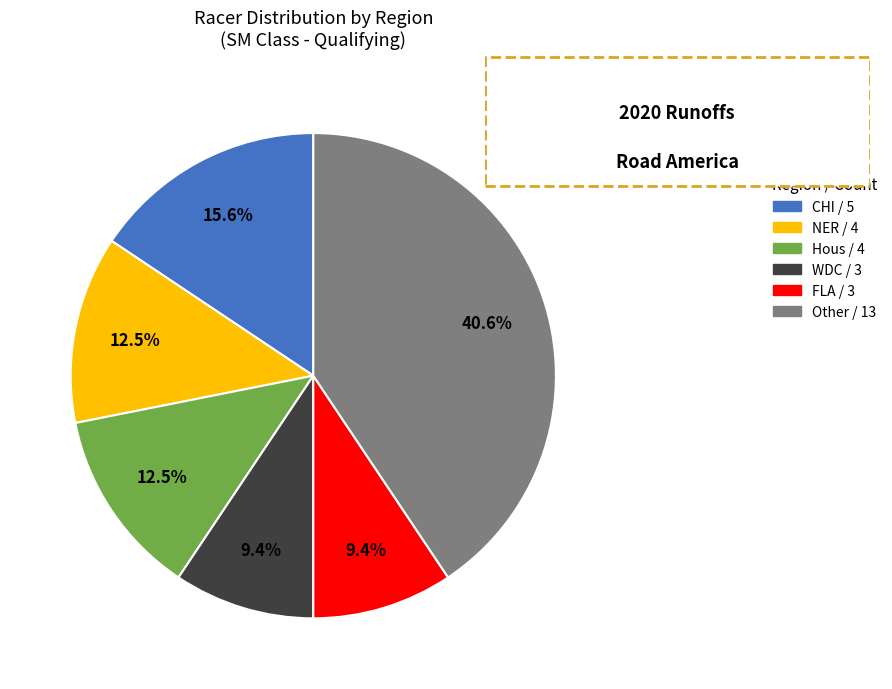

Is there a majority slice in this chart?

No